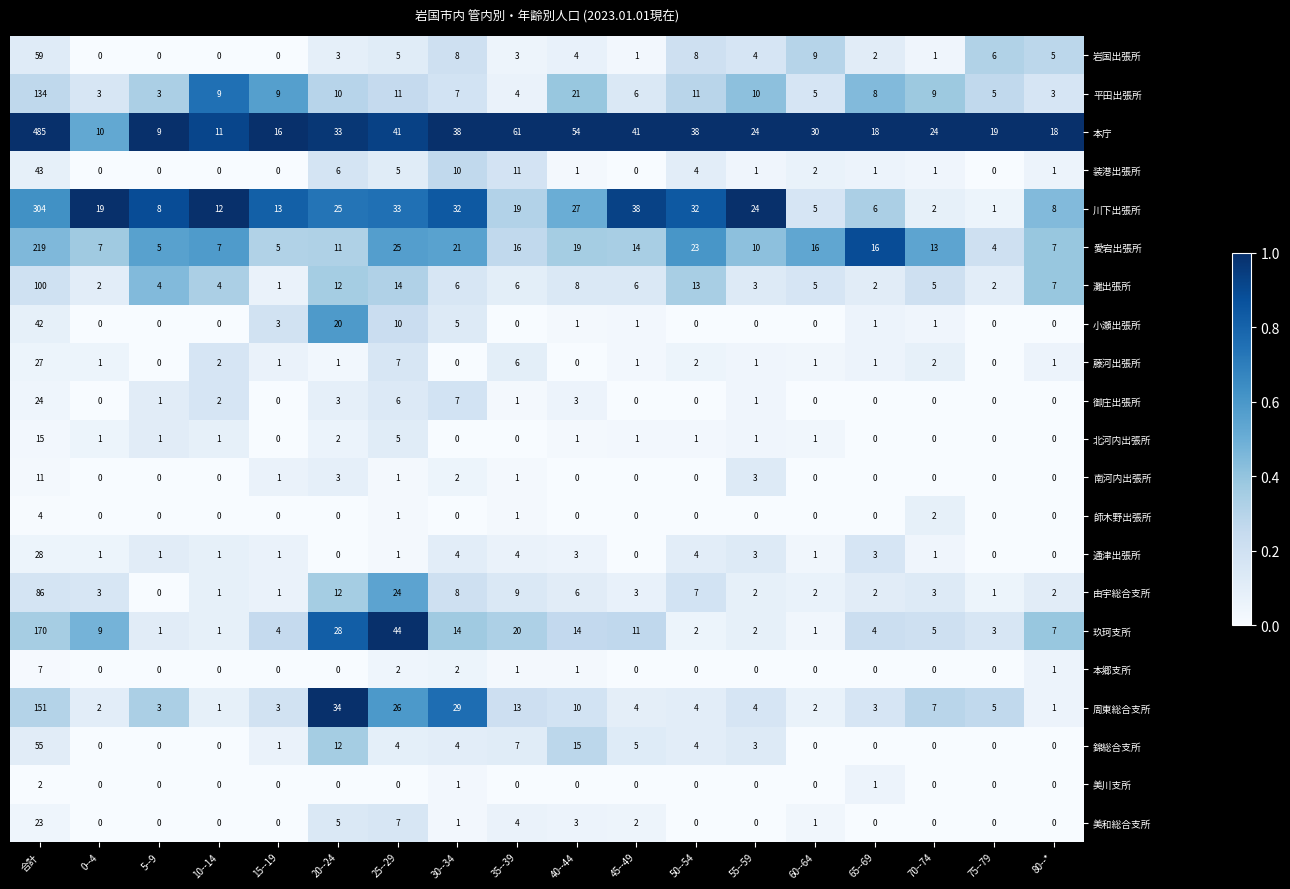

The 錦総合支所 series shows 4 at 25--29. True or false?

True